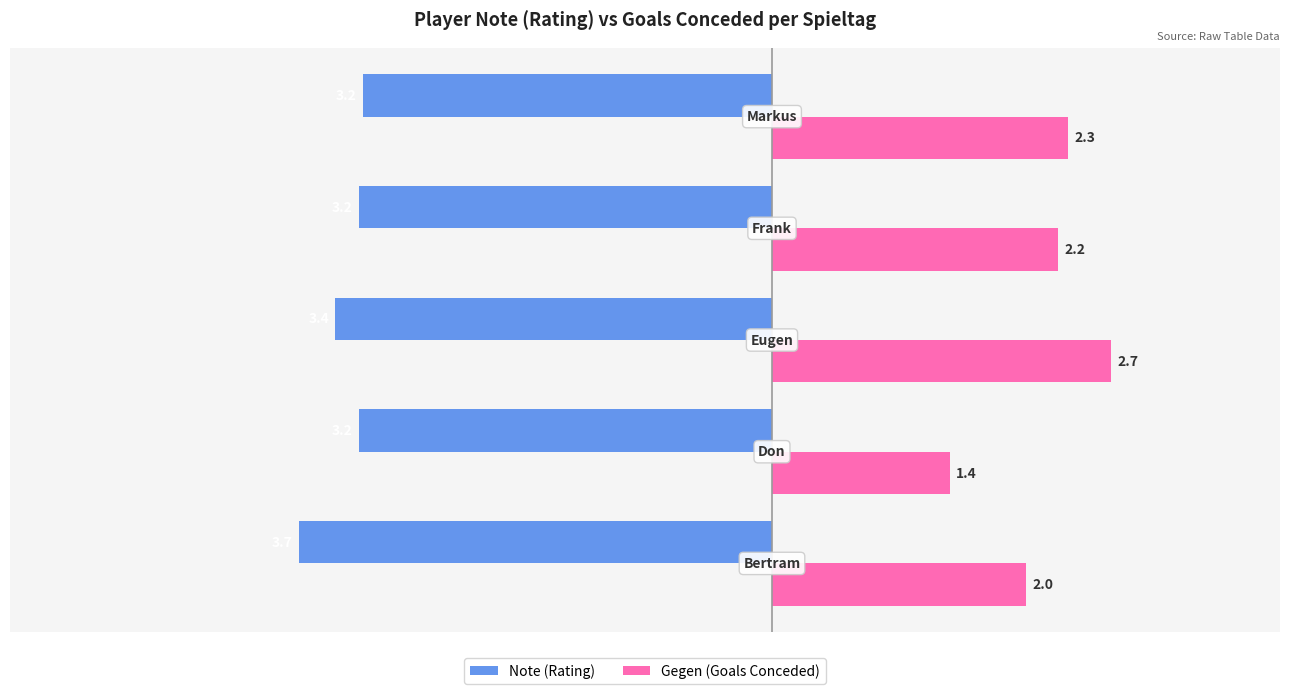

List the series in order of their overall mean, highest first.

Gegen (Goals Conceded), Note (Rating)